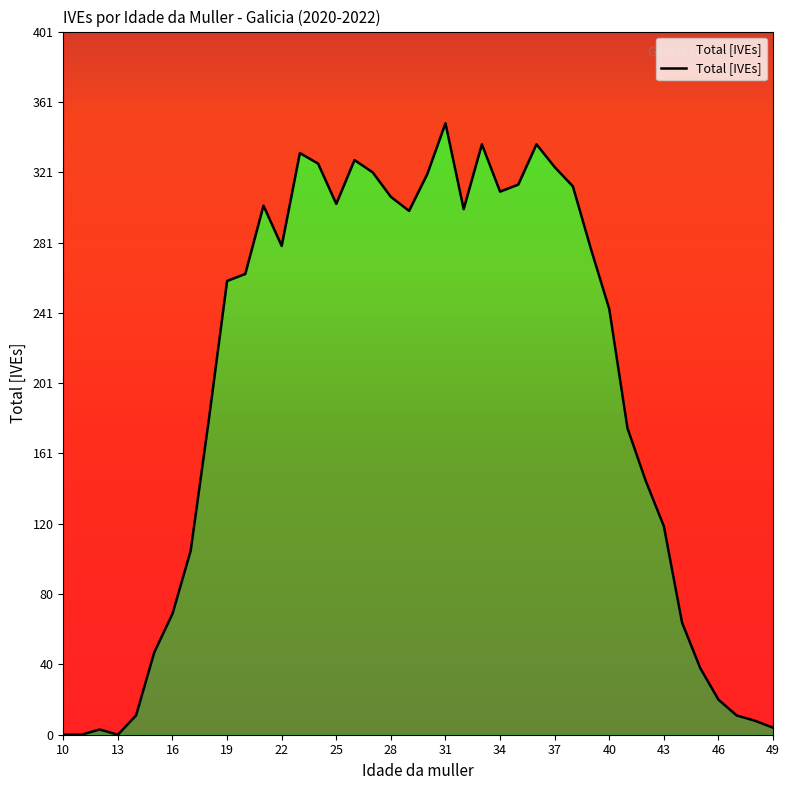

The value at 18 is 180. True or false?

True